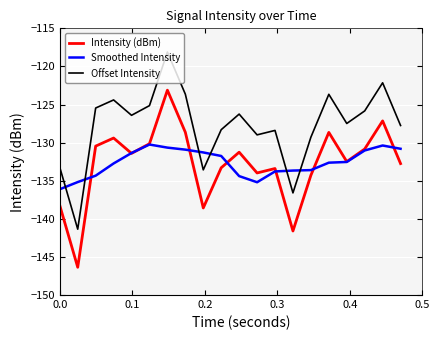

Which series has the largest total across all categories?

Offset Intensity